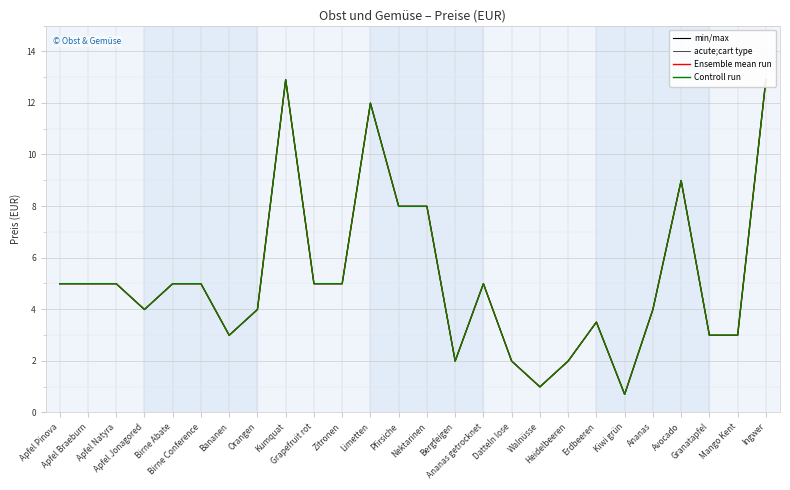

What are all the series names shown in the legend?

min/max, acute;cart type, Ensemble mean run, Controll run